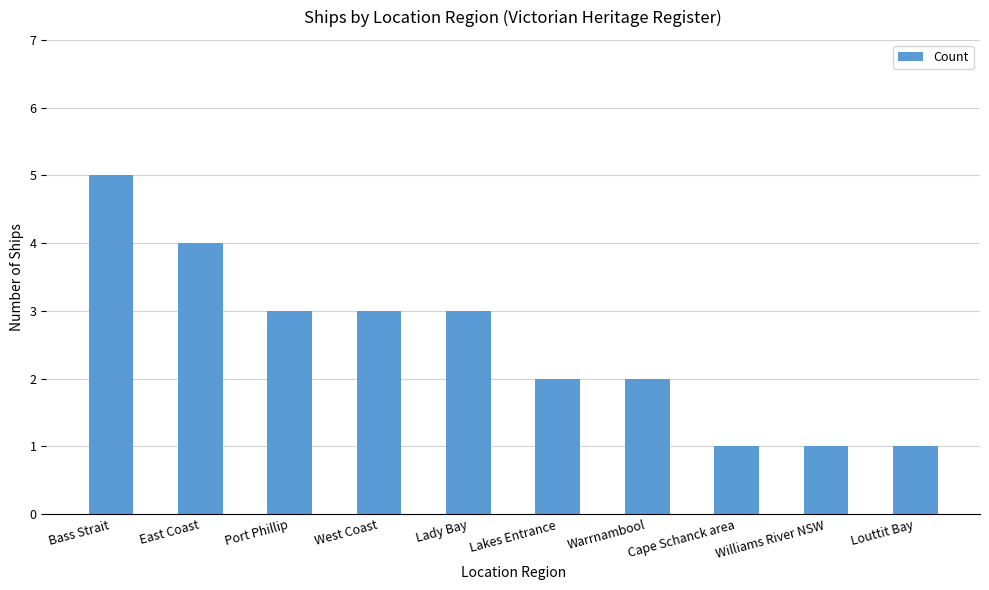

What value does the data have at Cape Schanck area?

1